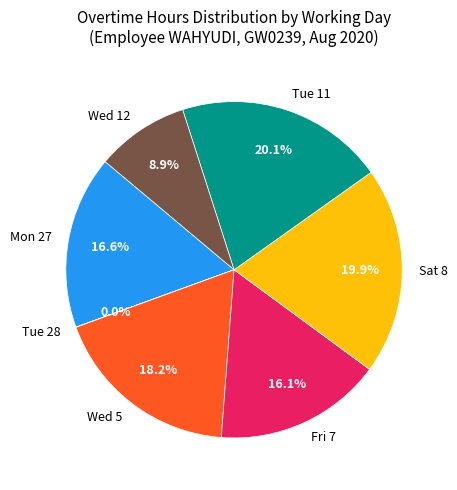

Is there a majority slice in this chart?

No